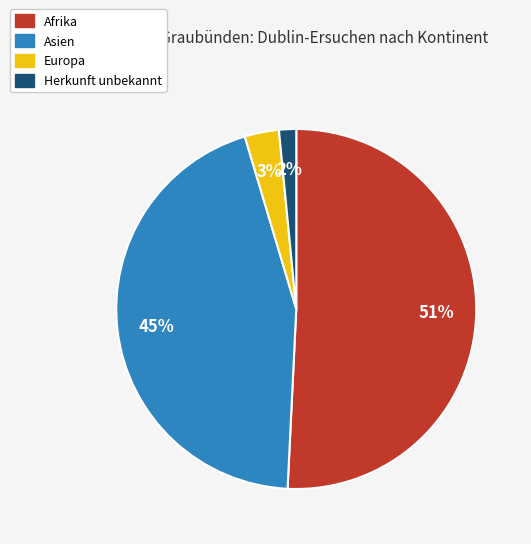

How many segments does this pie chart have?

4